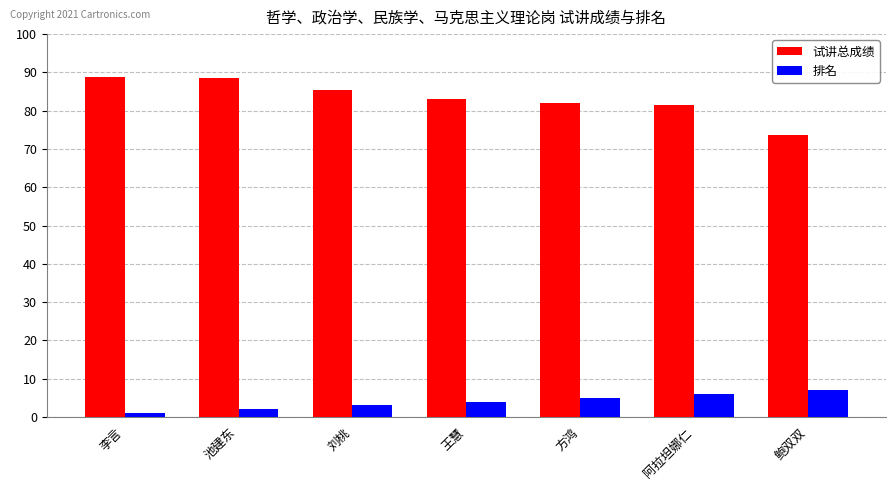

What value does the 排名 series have at 刘桃?

3.0